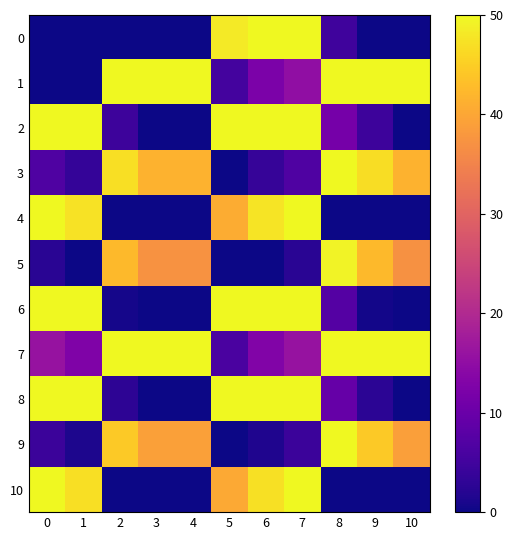

At 0, list the series in order from largest to smallest.

2, 4, 6, 8, 10, 7, 3, 9, 5, 0, 1